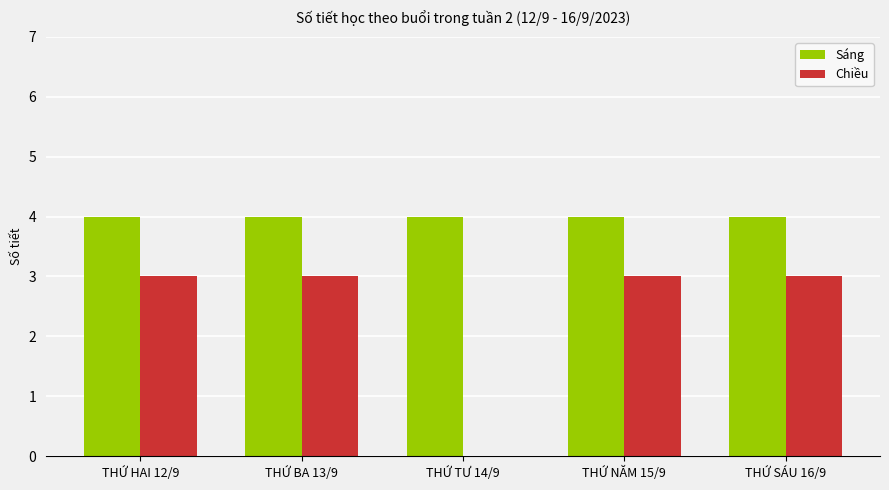

The Chiều series shows 1 at THỨ HAI 12/9. True or false?

False